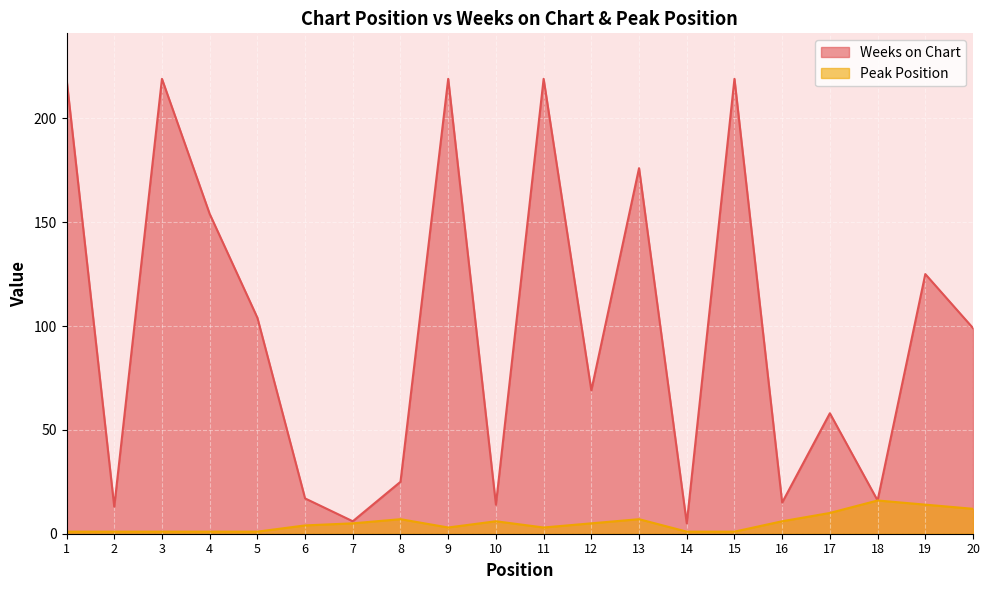

At which category is the sum across all series the highest?

9